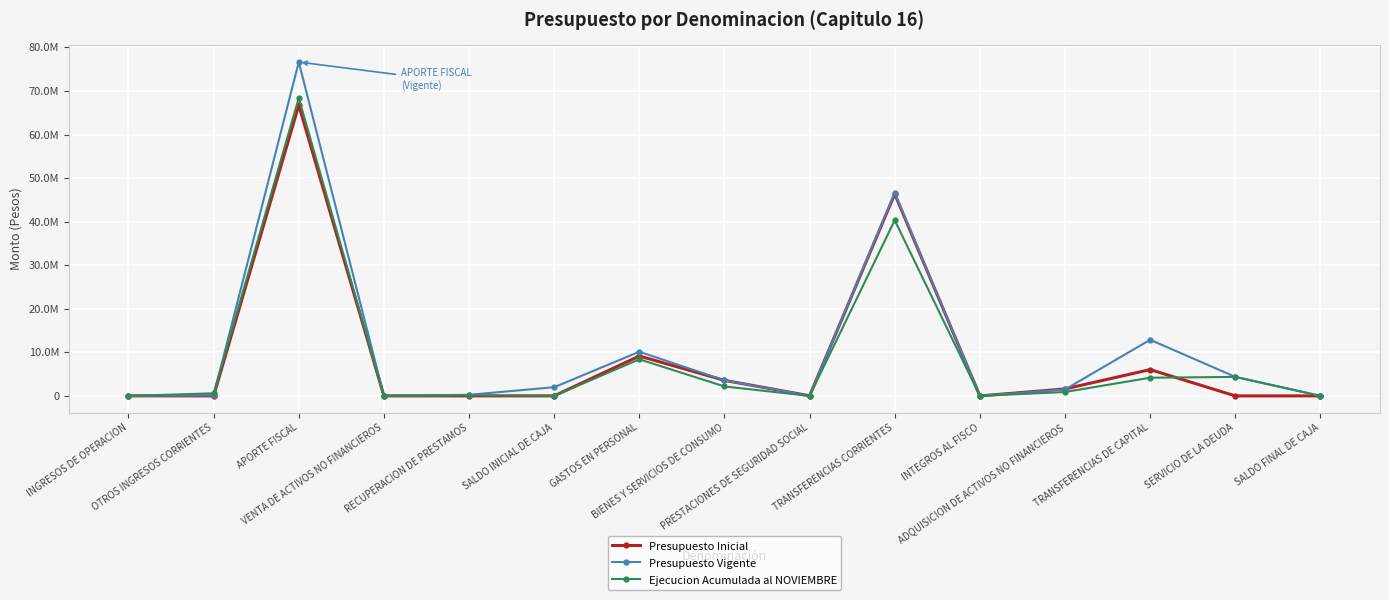

Does the chart have visible grid lines?

Yes